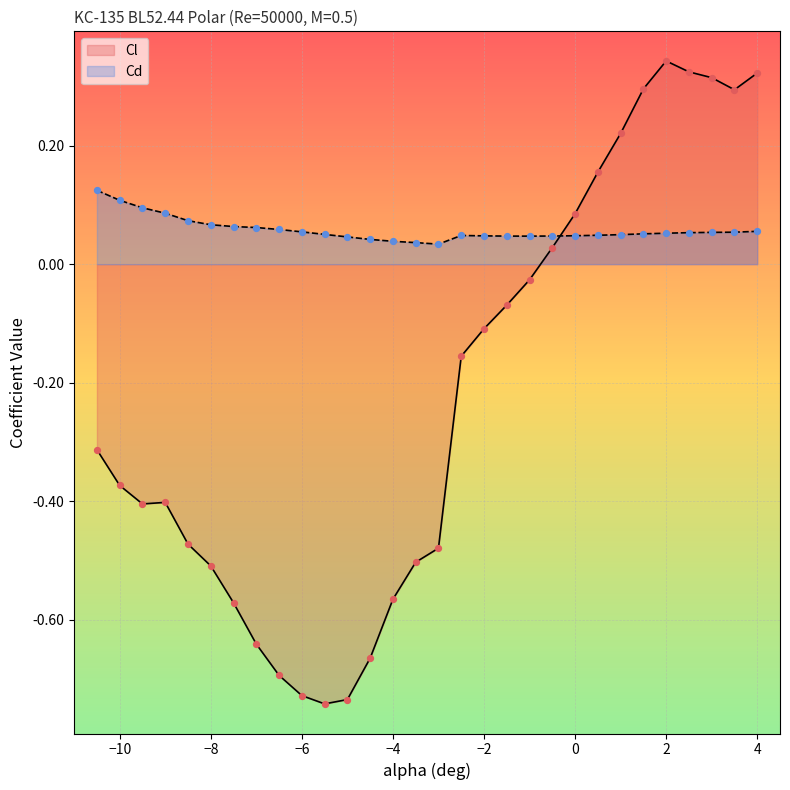

Which series contains the lowest Y value?

Cl